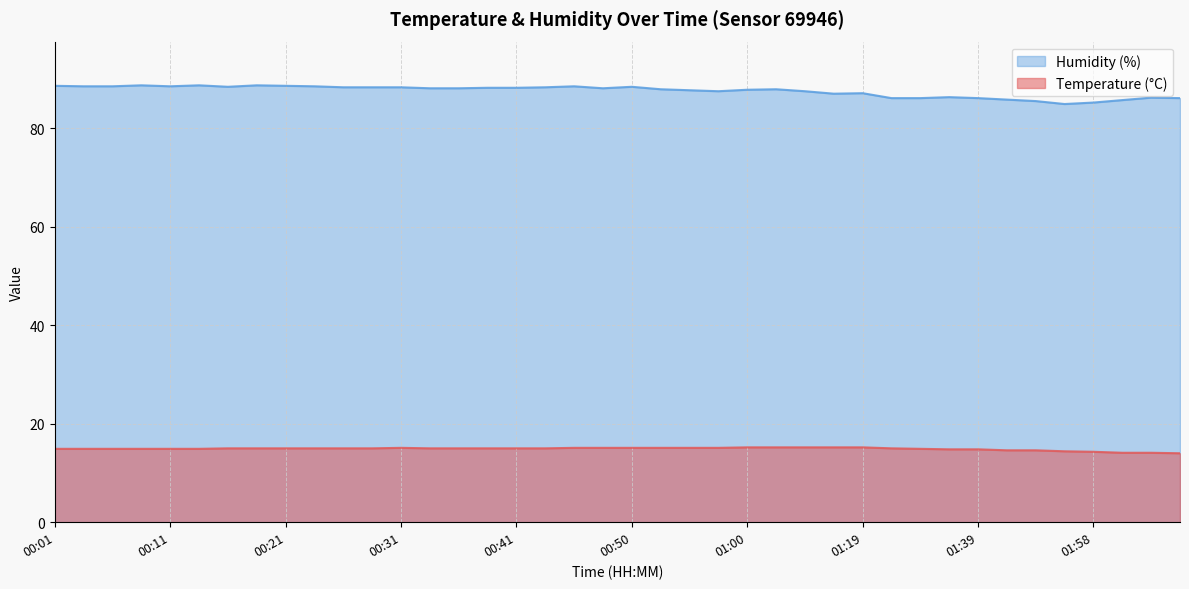

Reading left to right, list all the values displayed in this chart.

Temperature (°C): 00:01=14.9	00:04=14.9	00:06=14.9	00:09=14.9	00:11=14.9	00:14=14.9	00:16=15.0	00:18=15.0	00:21=15.0	00:23=15.0	00:26=15.0	00:28=15.0	00:31=15.1	00:33=15.0	00:36=15.0	00:38=15.0	00:41=15.0	00:43=15.0	00:45=15.1	00:48=15.1	00:50=15.1	00:53=15.1	00:55=15.1	00:58=15.1	01:00=15.2	01:03=15.2	01:05=15.2	01:16=15.2	01:19=15.2	01:31=15.0	01:34=14.9	01:36=14.8	01:39=14.8	01:45=14.6	01:47=14.6	01:55=14.4	01:58=14.3	02:01=14.1	02:03=14.1	02:06=14.0
Humidity (%): 00:01=88.6	00:04=88.5	00:06=88.5	00:09=88.7	00:11=88.5	00:14=88.7	00:16=88.4	00:18=88.7	00:21=88.6	00:23=88.5	00:26=88.3	00:28=88.3	00:31=88.3	00:33=88.1	00:36=88.1	00:38=88.2	00:41=88.2	00:43=88.3	00:45=88.5	00:48=88.1	00:50=88.4	00:53=87.9	00:55=87.7	00:58=87.5	01:00=87.8	01:03=87.9	01:05=87.5	01:16=87.0	01:19=87.1	01:31=86.1	01:34=86.1	01:36=86.3	01:39=86.1	01:45=85.8	01:47=85.5	01:55=84.9	01:58=85.2	02:01=85.7	02:03=86.2	02:06=86.1